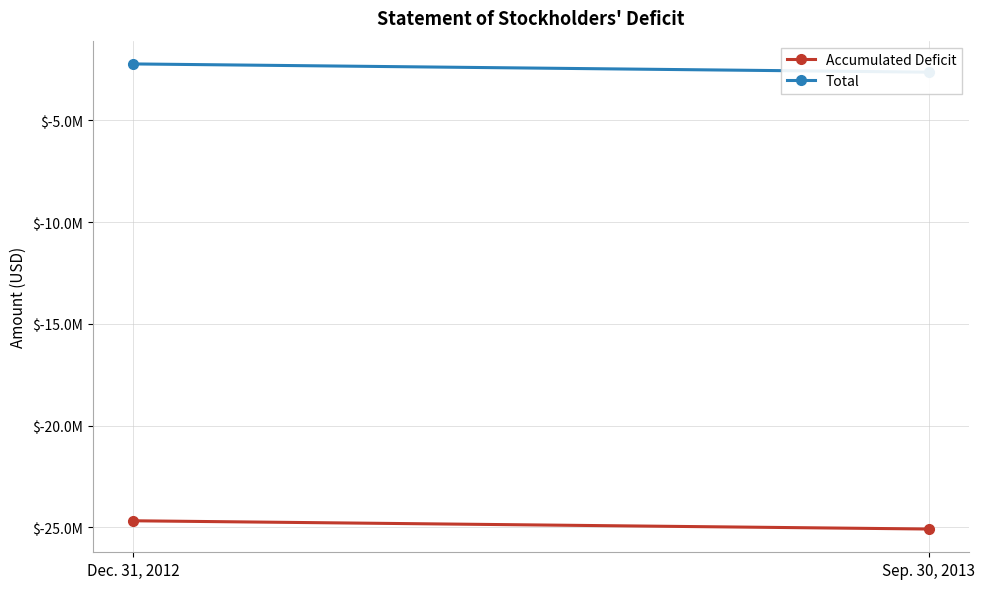

What value does the Total series have at Sep. 30, 2013, to the nearest 100?

-2631400